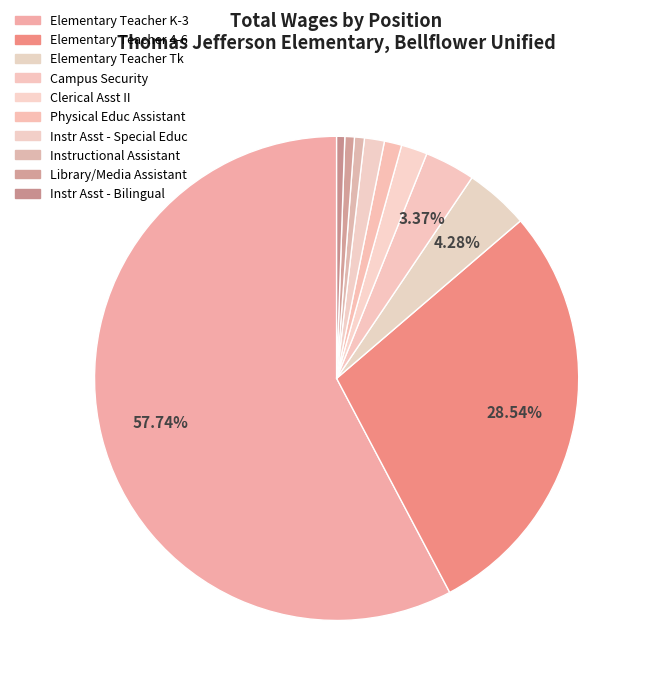

Count the number of slices in the pie.

10